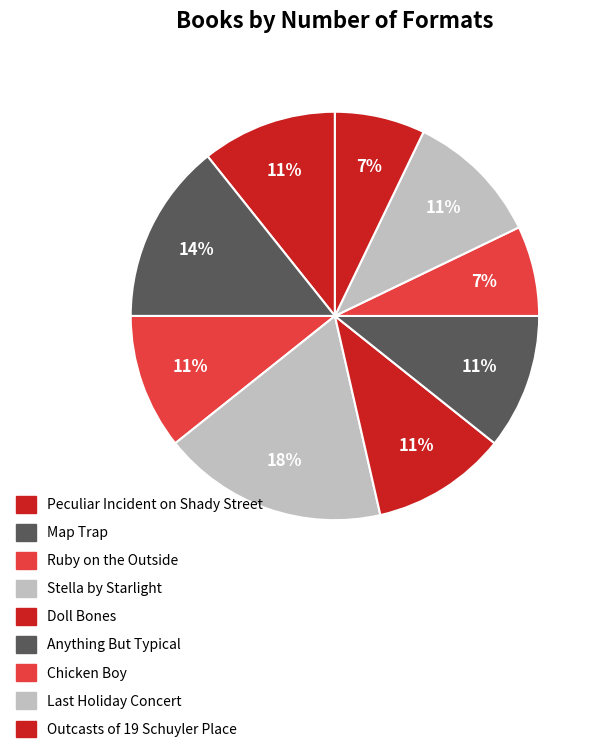

Rank the categories by value from lowest to highest.

Chicken Boy, Outcasts of 19 Schuyler Place, Peculiar Incident on Shady Street, Ruby on the Outside, Doll Bones, Anything But Typical, Last Holiday Concert, Map Trap, Stella by Starlight